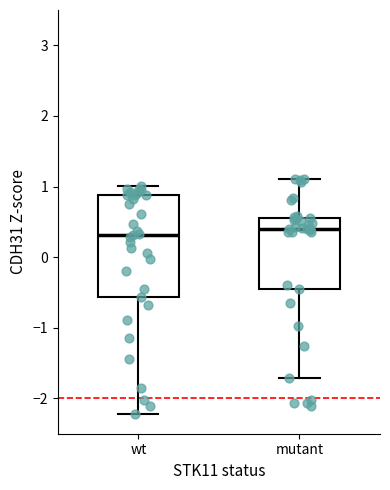

Where does the lower whisker of the box for mutant end on the y-axis? The values are not printed on the chart, so give them approximately, as read against the axis.

-1.7